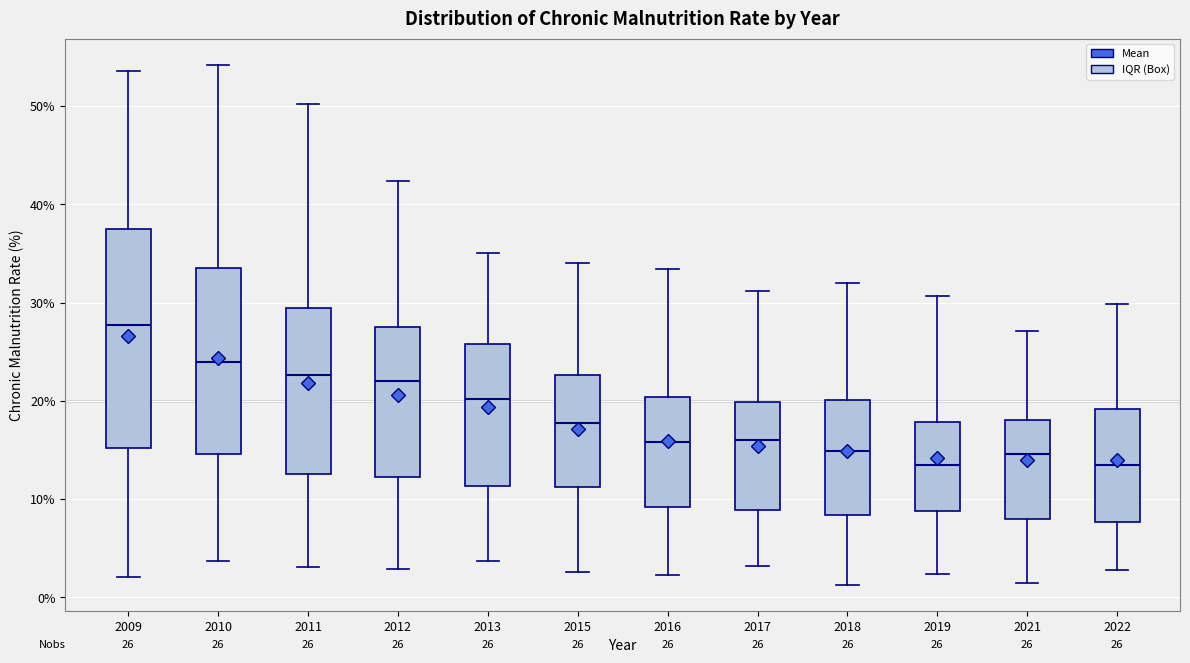

Which box is the tallest, from its lower edge to its upper edge?

2009